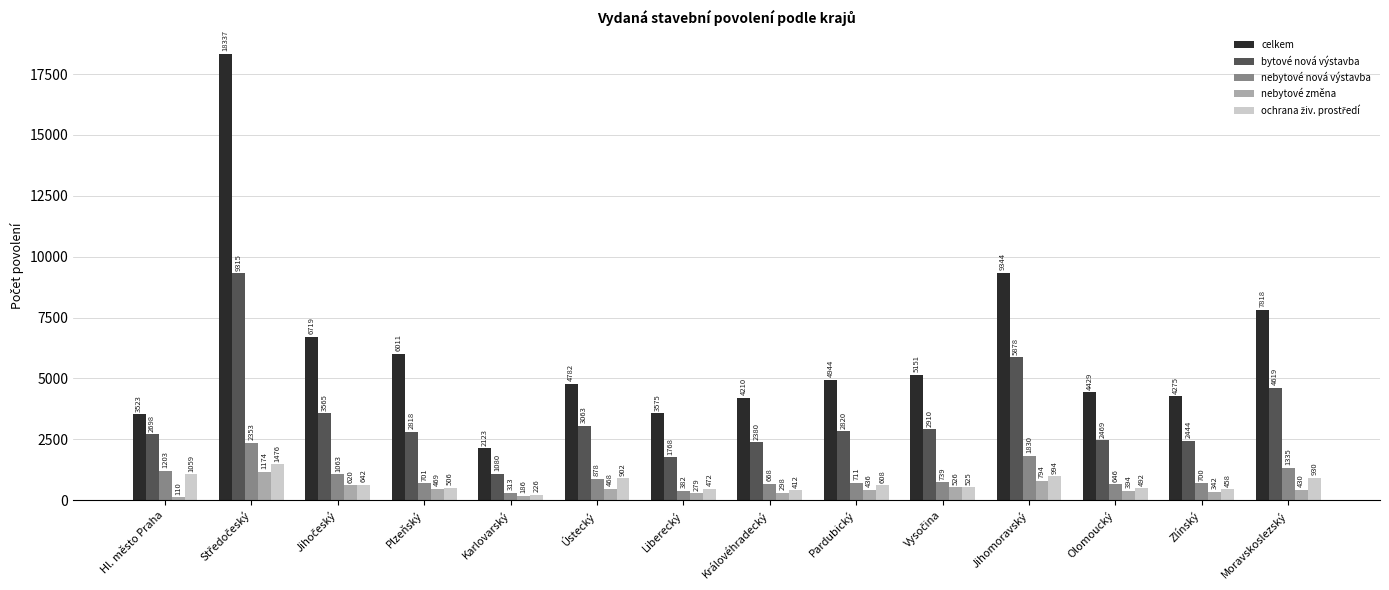

Which series has the largest range (max minus min)?

celkem